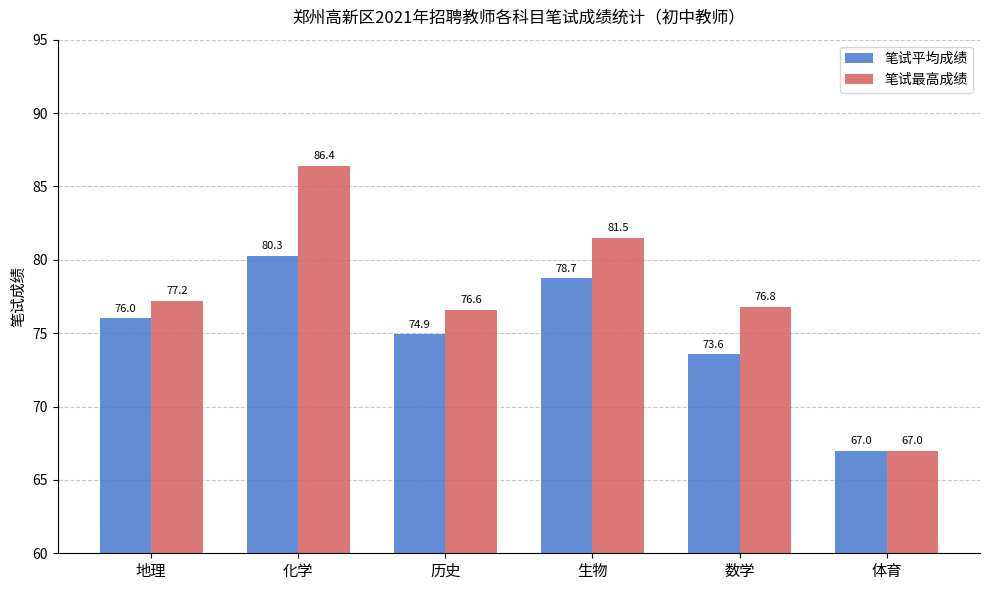

At which category does the chart reach its minimum across all series?

体育